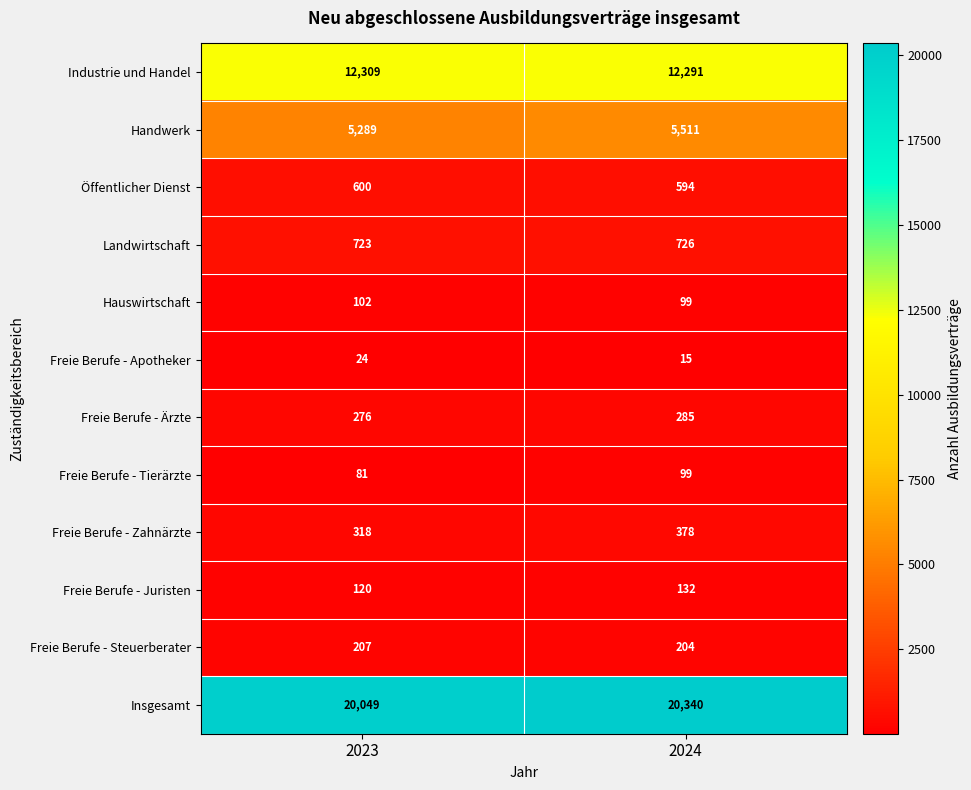

What is the minimum value shown in the chart?

15